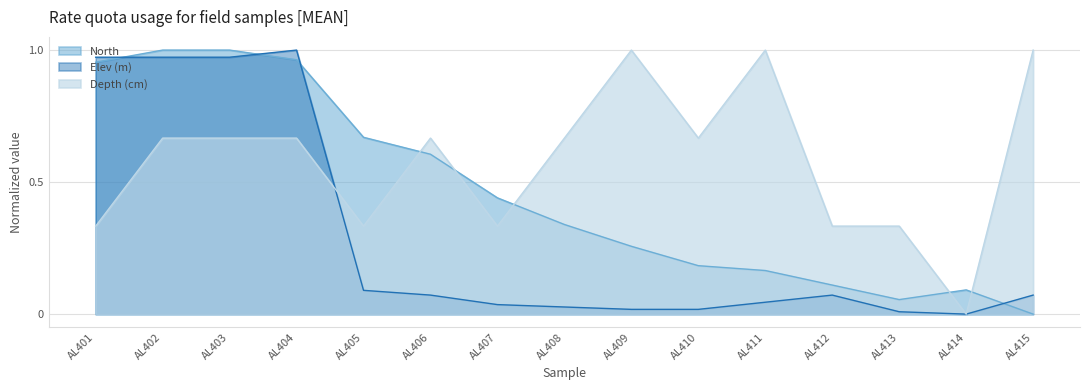

Reading left to right, what are all the values shown in this chart?

North: AL401=1.0	AL402=1.0	AL403=1.0	AL404=1.0	AL405=0.7	AL406=0.6	AL407=0.4	AL408=0.3	AL409=0.3	AL410=0.2	AL411=0.2	AL412=0.1	AL413=0.1	AL414=0.1	AL415=0.0
Elev (m): AL401=1.0	AL402=1.0	AL403=1.0	AL404=1.0	AL405=0.1	AL406=0.1	AL407=0.0	AL408=0.0	AL409=0.0	AL410=0.0	AL411=0.0	AL412=0.1	AL413=0.0	AL414=0.0	AL415=0.1
Depth (cm): AL401=0.3	AL402=0.7	AL403=0.7	AL404=0.7	AL405=0.3	AL406=0.7	AL407=0.3	AL408=0.7	AL409=1.0	AL410=0.7	AL411=1.0	AL412=0.3	AL413=0.3	AL414=0.0	AL415=1.0